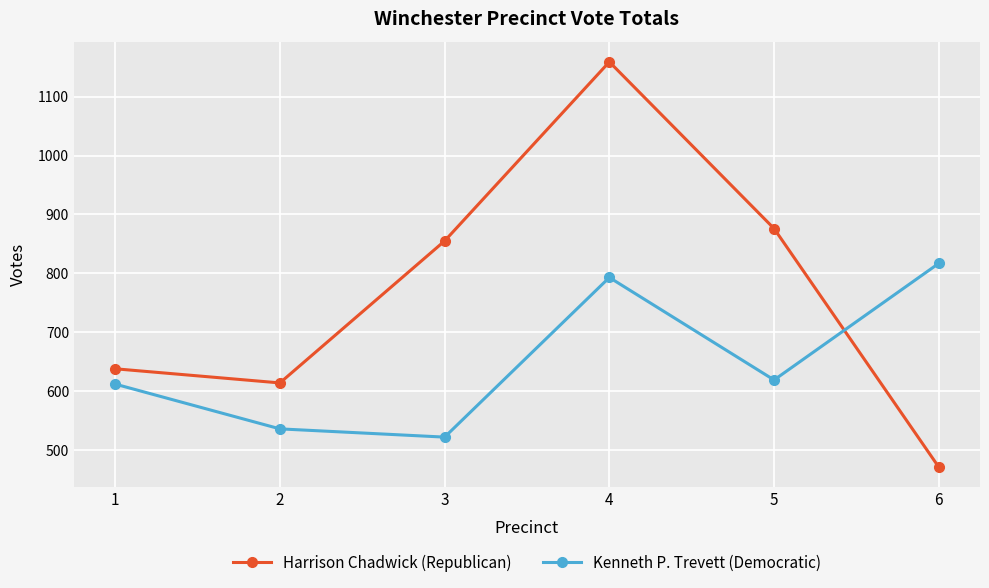

What is the sum of all Harrison Chadwick (Republican) values?

4613